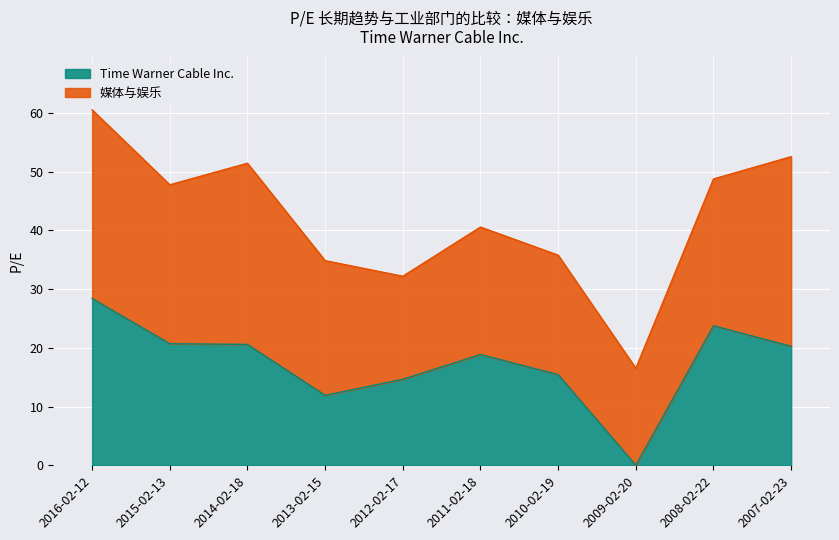

What is the label of the 9th point from the left?

2008-02-22